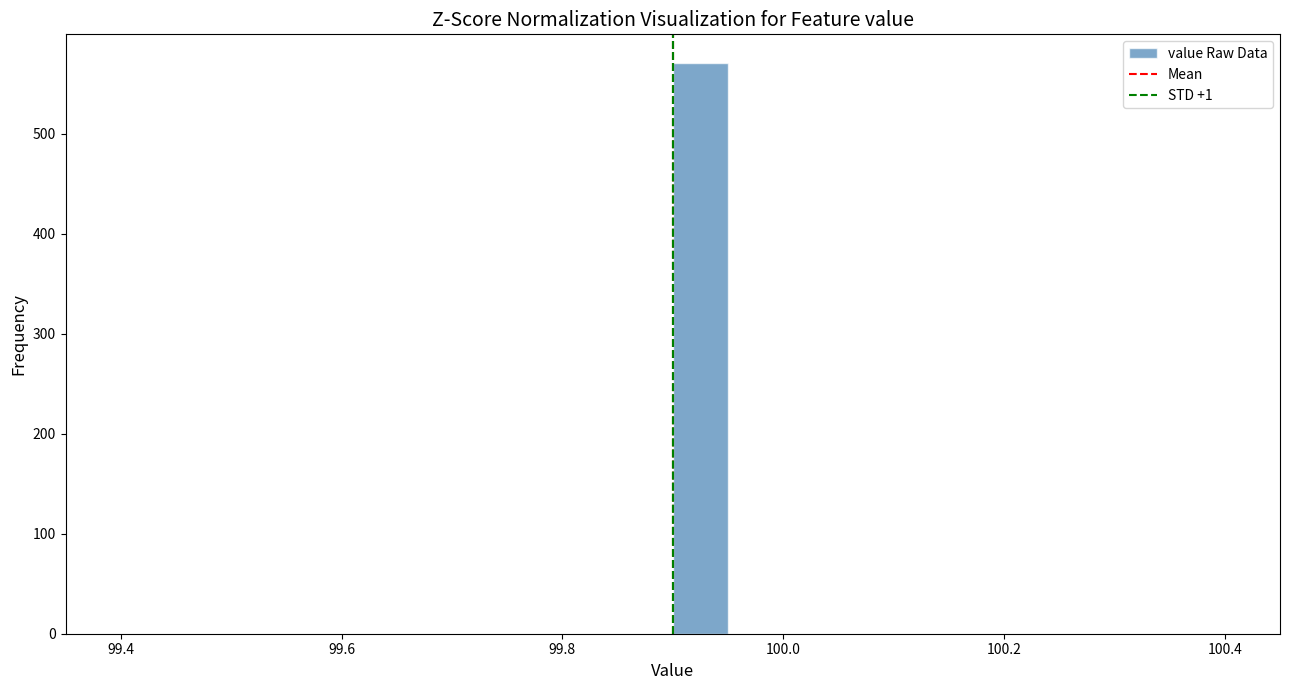

Around what value on the x-axis is the tallest bar? Give the approximate position of its centre, as read against the axis.

99.92